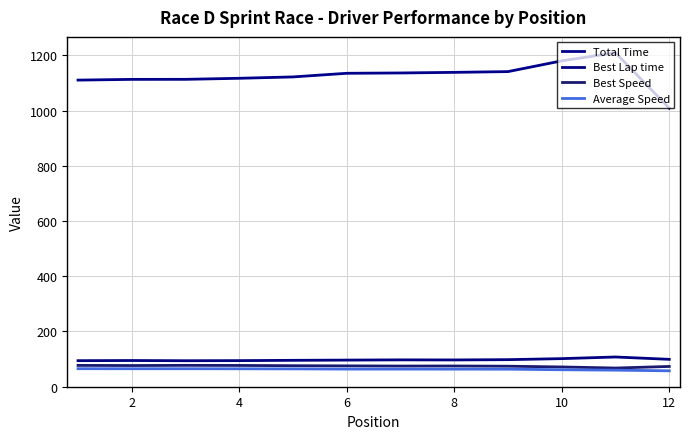

Does the chart display data point markers on the line(s)?

No